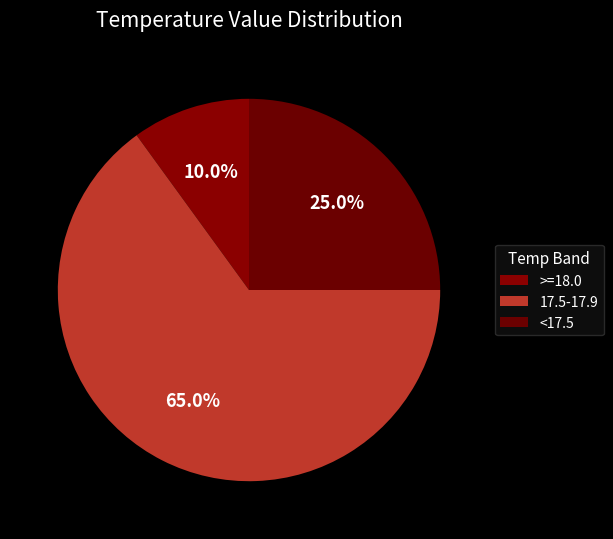

How many segments does this pie chart have?

3